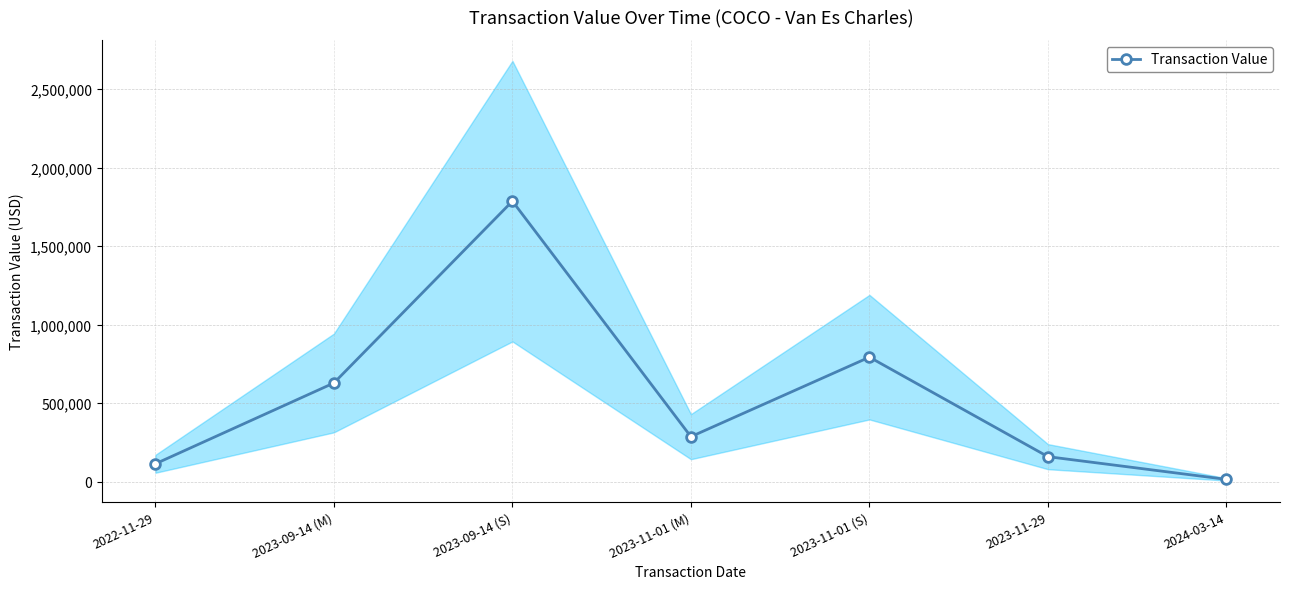

The chart shows a value of 411012 at 2023-11-01 (M). True or false?

False